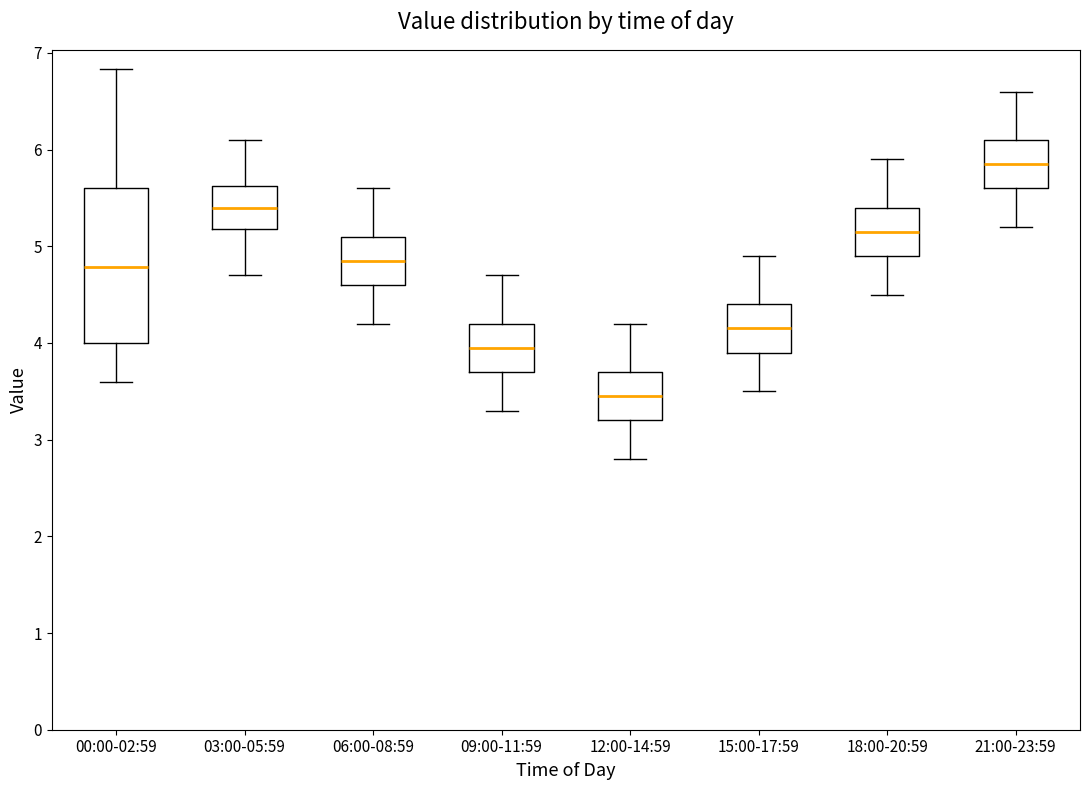

Reading left to right, transcribe this box plot: for each box, give where its median line is, the range the box spans, and where its two whiskers end, as read against the y-axis. The values are not printed on the chart, so give them approximately, as read against the axis.

00:00-02:59: median 4.8, box 4.0 to 5.6, whiskers 3.6 to 6.8
03:00-05:59: median 5.4, box 5.2 to 5.6, whiskers 4.7 to 6.1
06:00-08:59: median 4.9, box 4.6 to 5.1, whiskers 4.2 to 5.6
09:00-11:59: median 4.0, box 3.7 to 4.2, whiskers 3.3 to 4.7
12:00-14:59: median 3.5, box 3.2 to 3.7, whiskers 2.8 to 4.2
15:00-17:59: median 4.2, box 3.9 to 4.4, whiskers 3.5 to 4.9
18:00-20:59: median 5.2, box 4.9 to 5.4, whiskers 4.5 to 5.9
21:00-23:59: median 5.9, box 5.6 to 6.1, whiskers 5.2 to 6.6